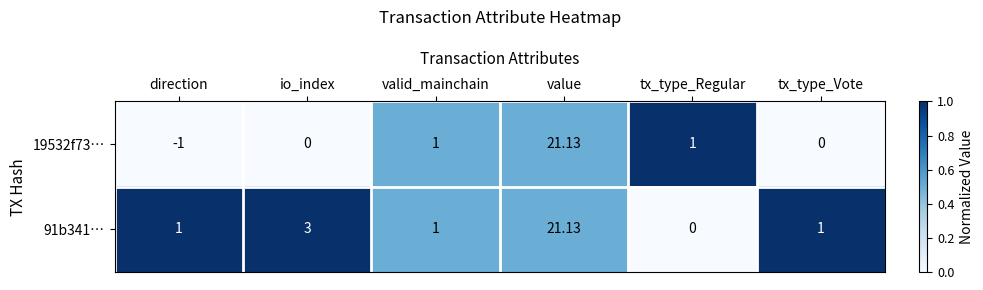

Which category has the lowest value across all series?

direction